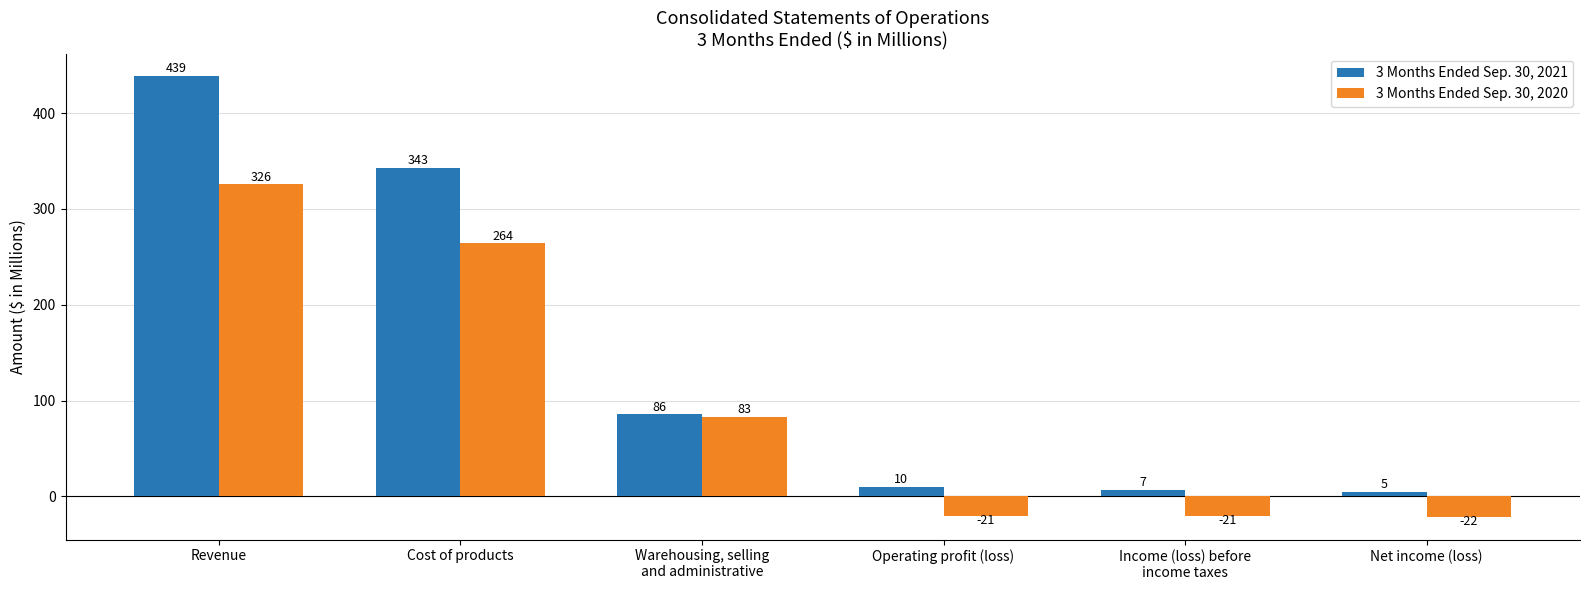

Between Warehousing, selling
and administrative and Net income (loss), which series saw the biggest shift?

3 Months Ended Sep. 30, 2020